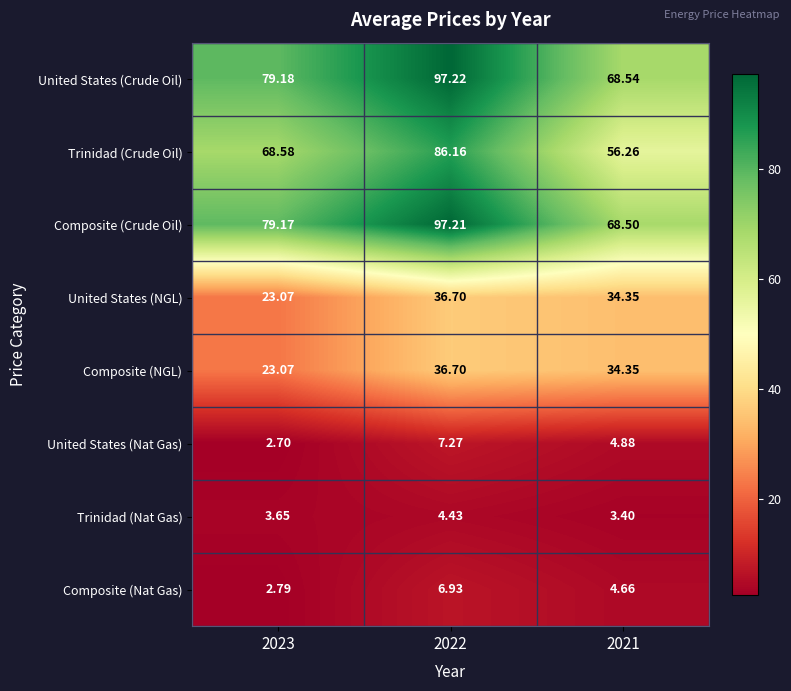

At how many categories does at least one series exceed 27?

3